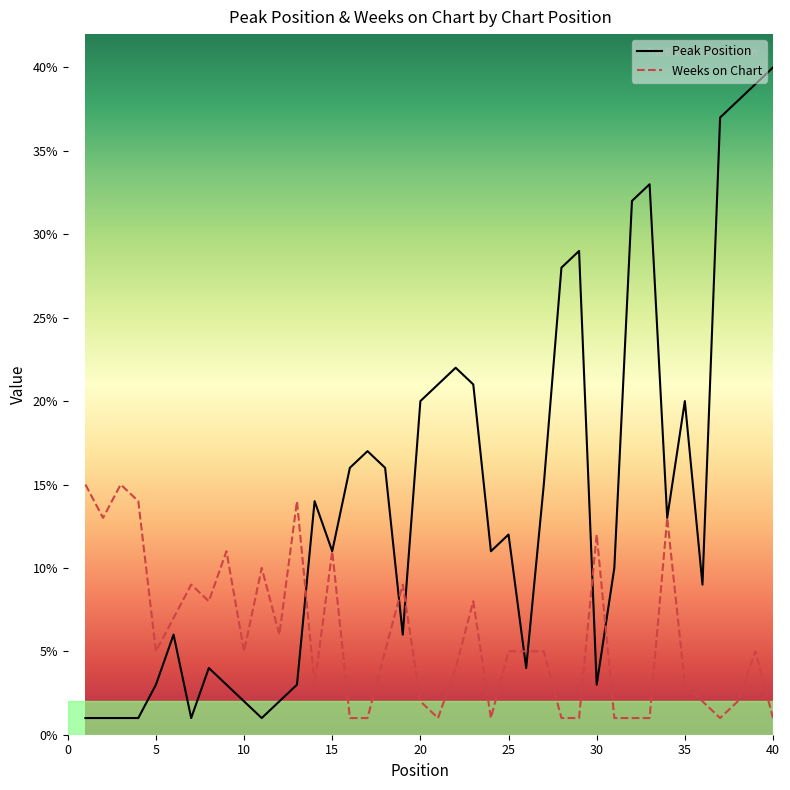

What is the highest value of the Peak Position series?

40